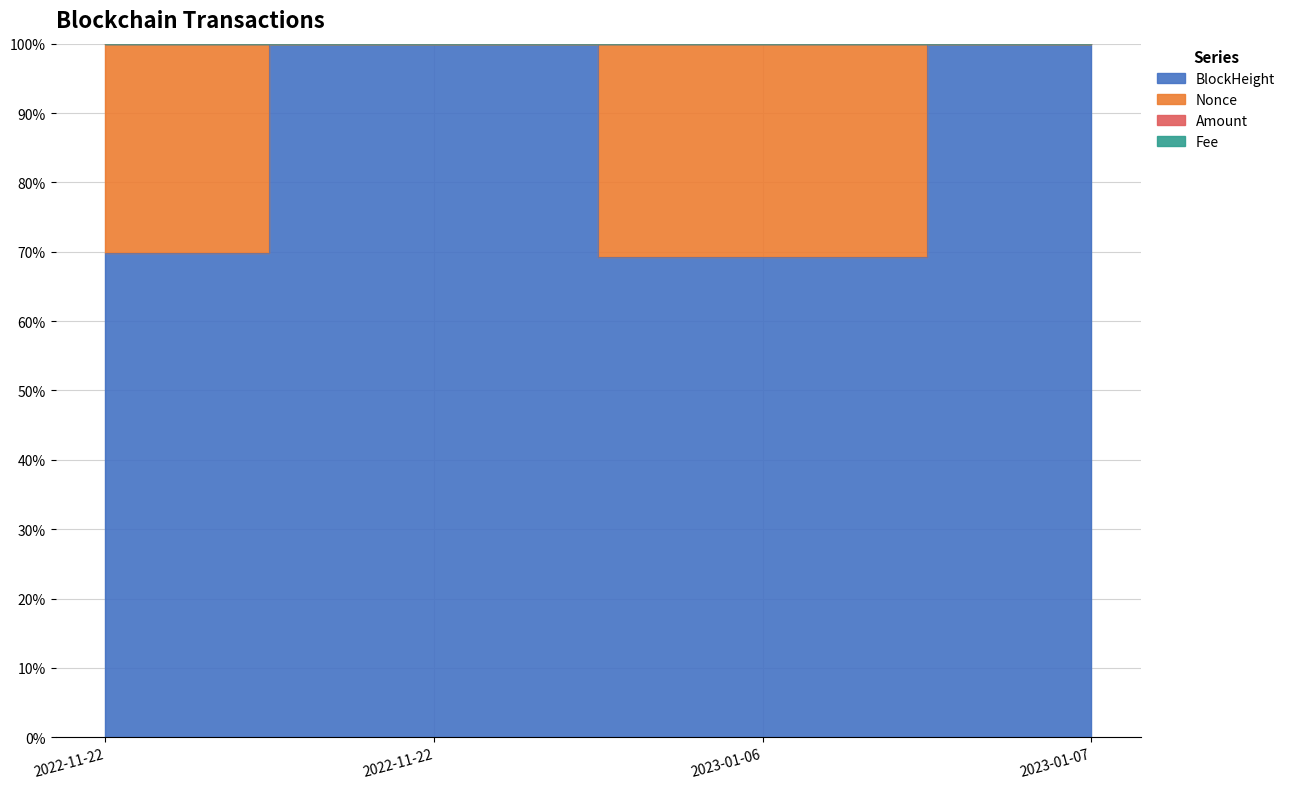

Which series has the widest spread of values?

Nonce